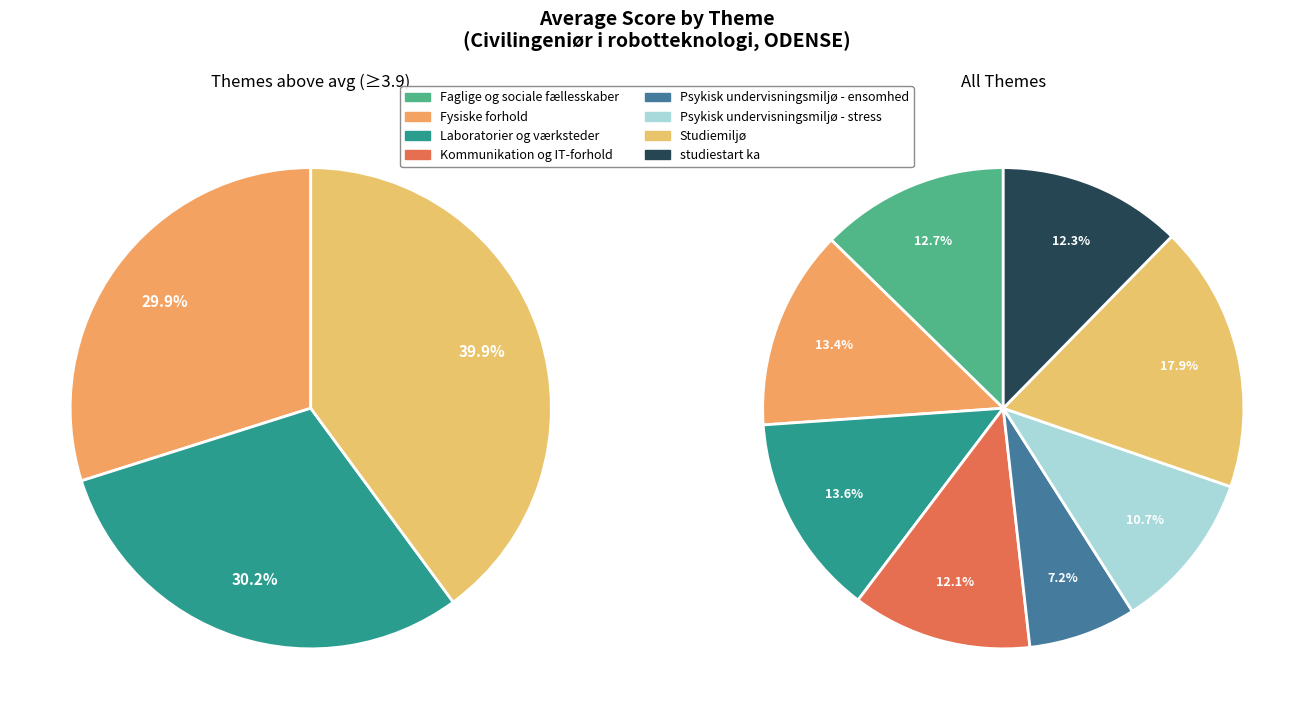

To the nearest percent, what is the difference between the largest and smallest slice percentages?

11%